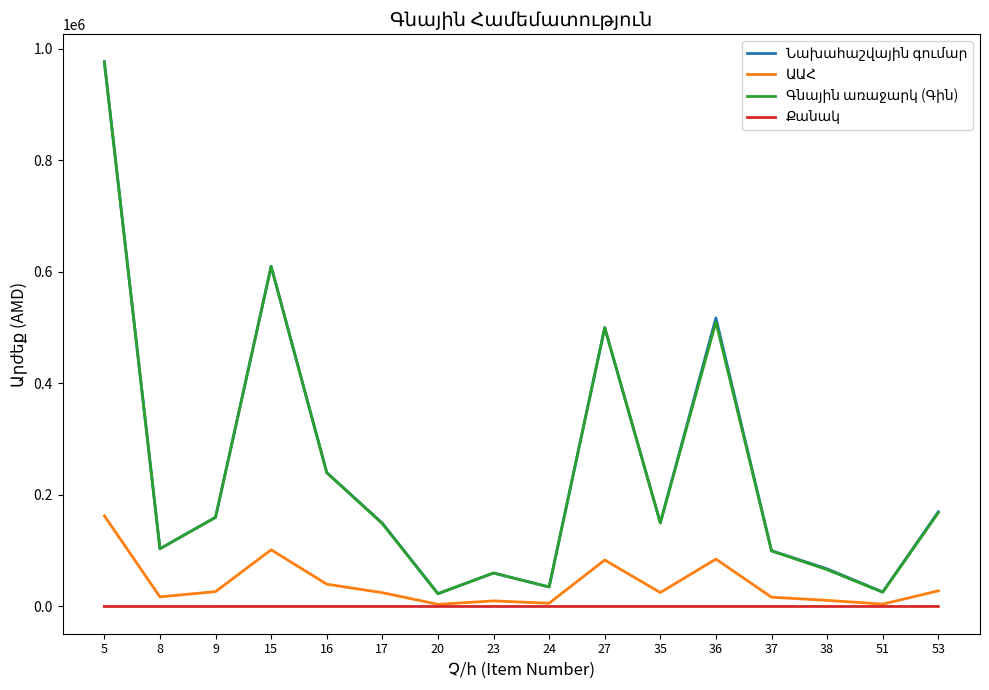

What is the greatest value displayed?

977000